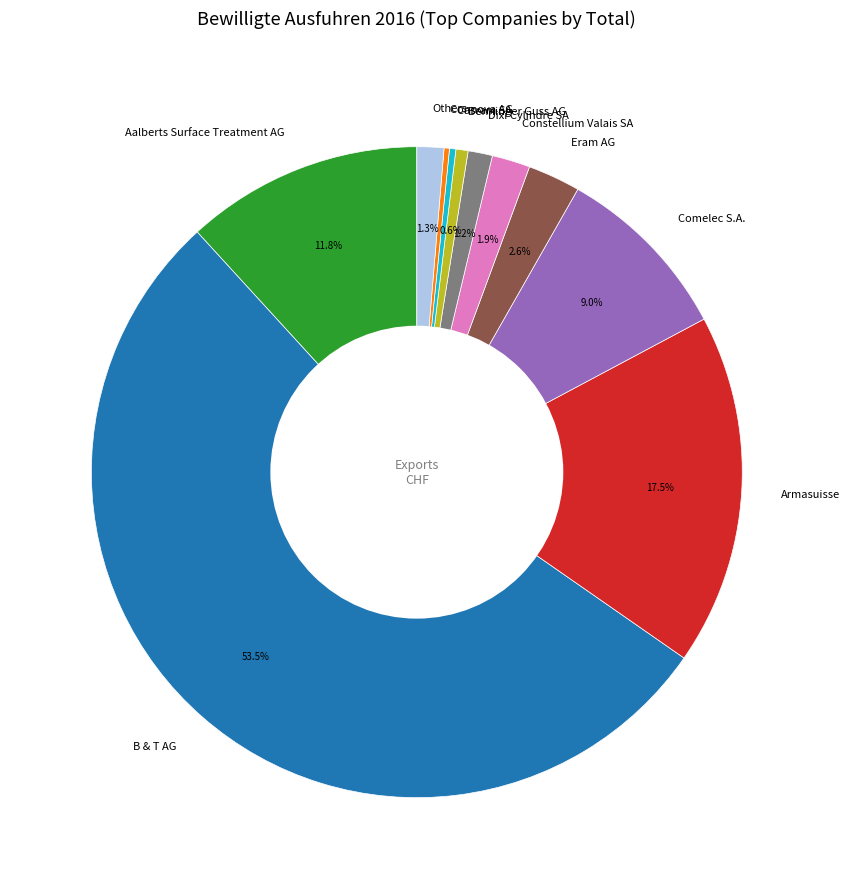

How much of the chart is everything except Comelec S.A.?

91.0%